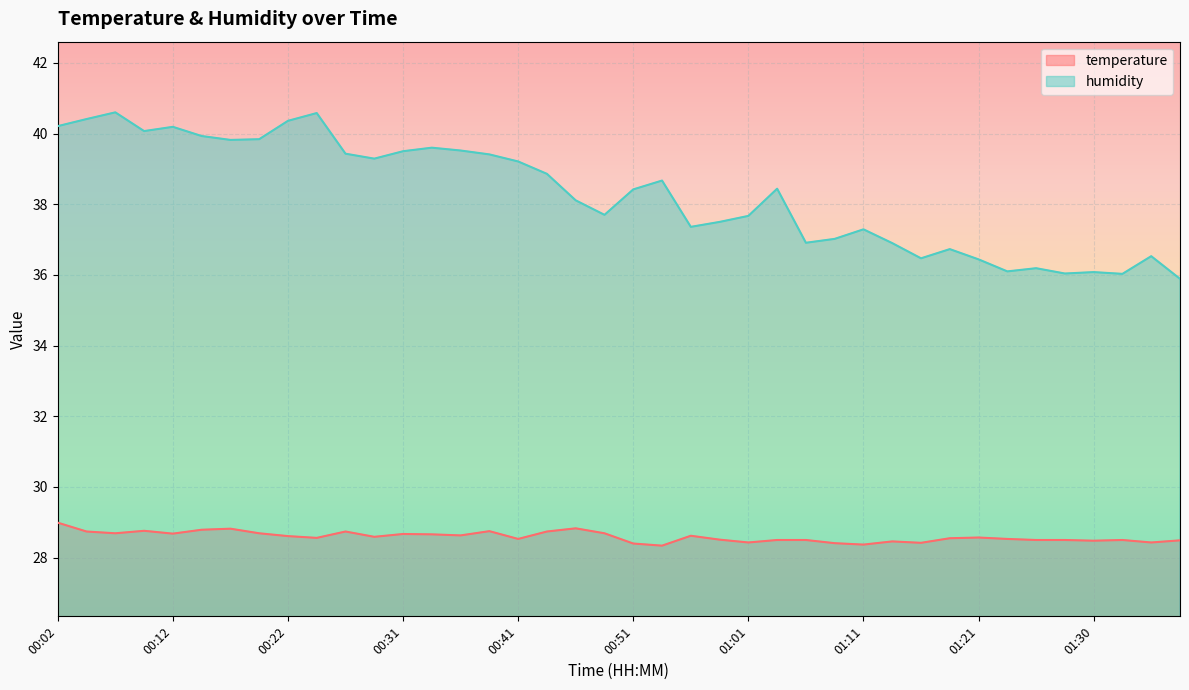

In humidity, how many points are higher than both neighbors (excluding endpoints)?

11